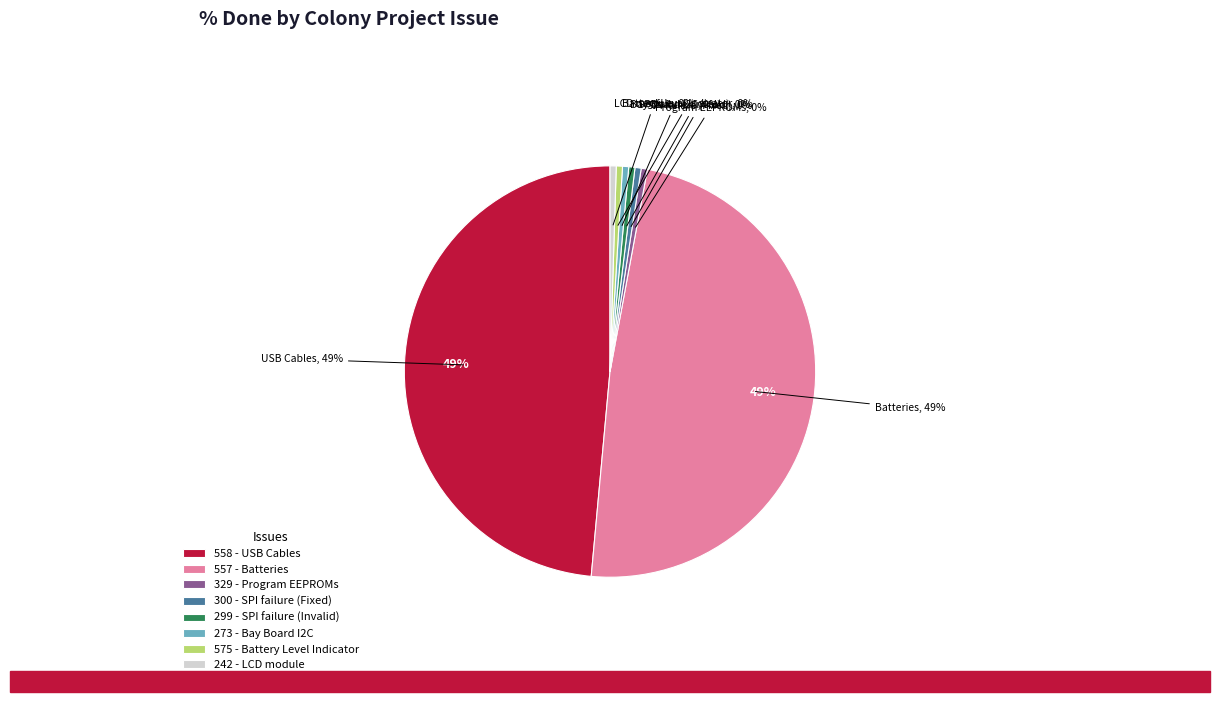

Count the number of slices in the pie.

8